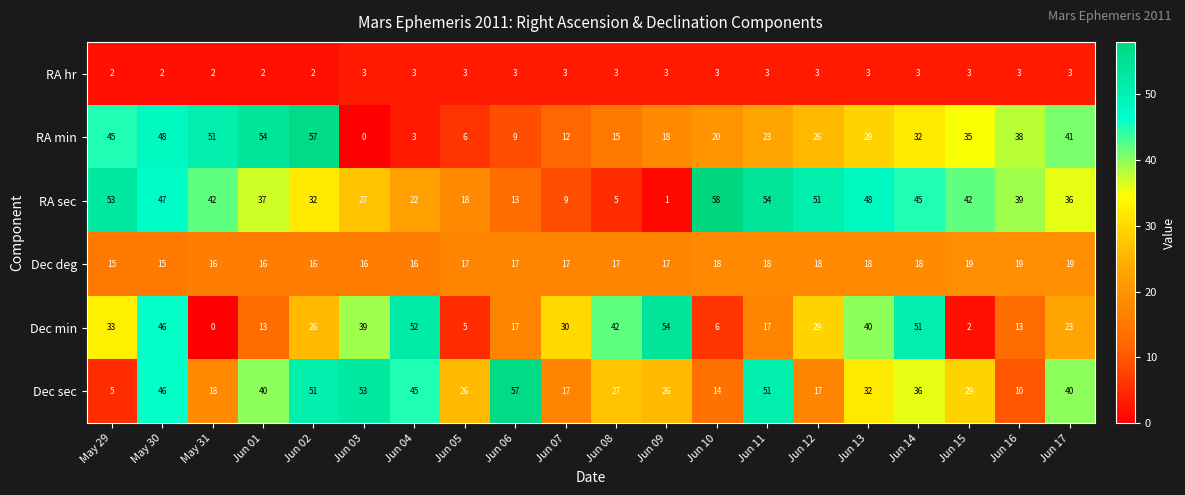

At how many categories does at least one series exceed 17?

20